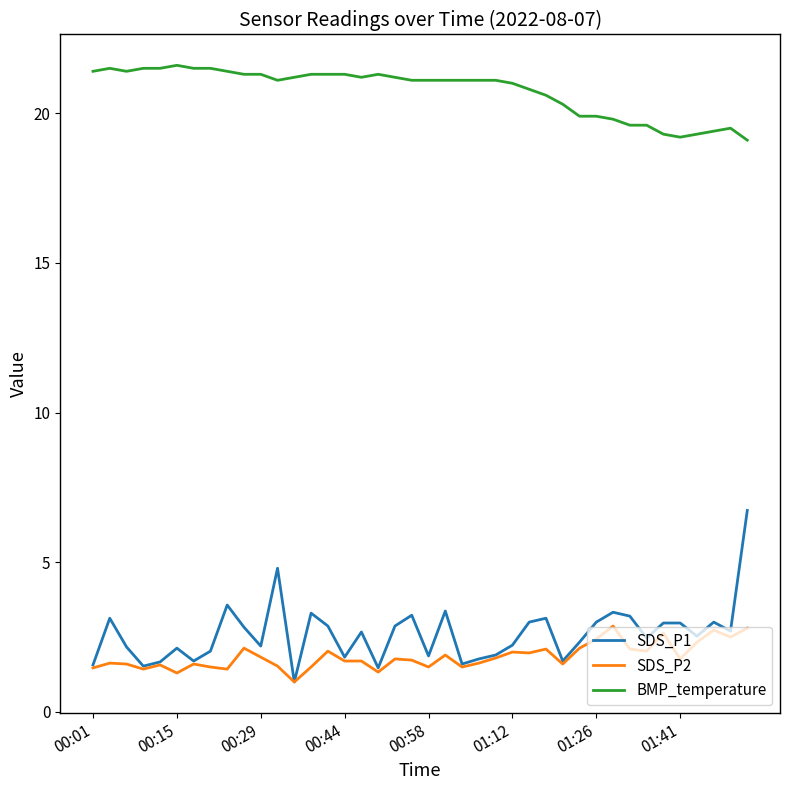

Which series has the largest total across all categories?

BMP_temperature